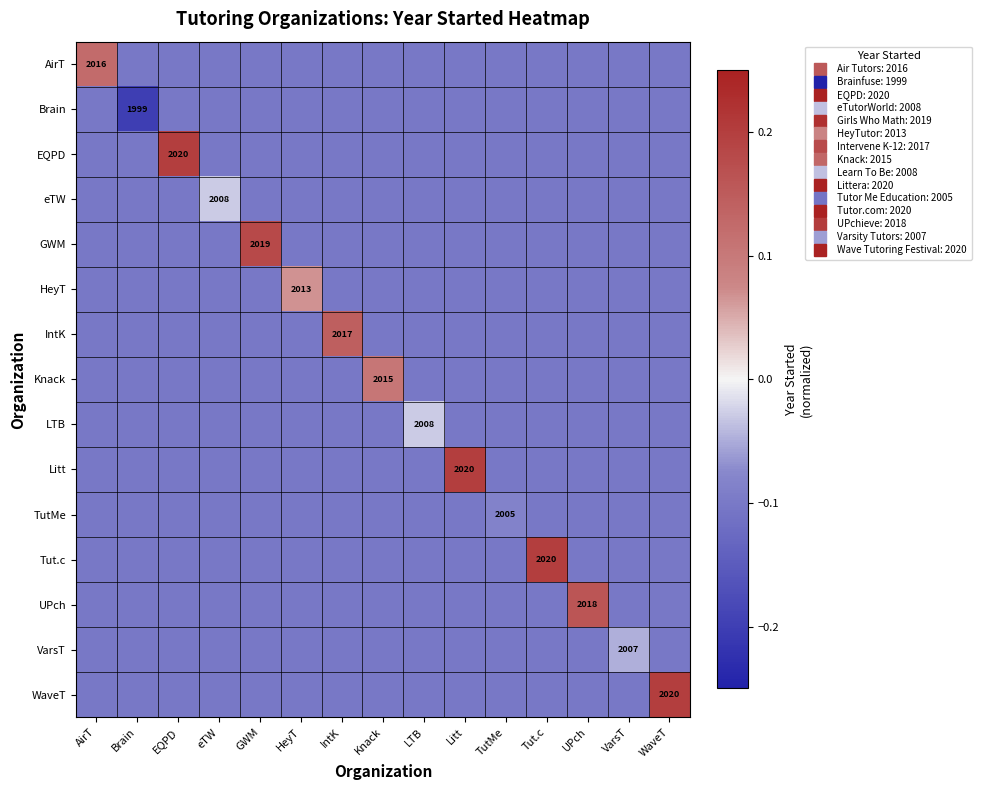

At which category does the chart reach its peak across all series?

EQPD